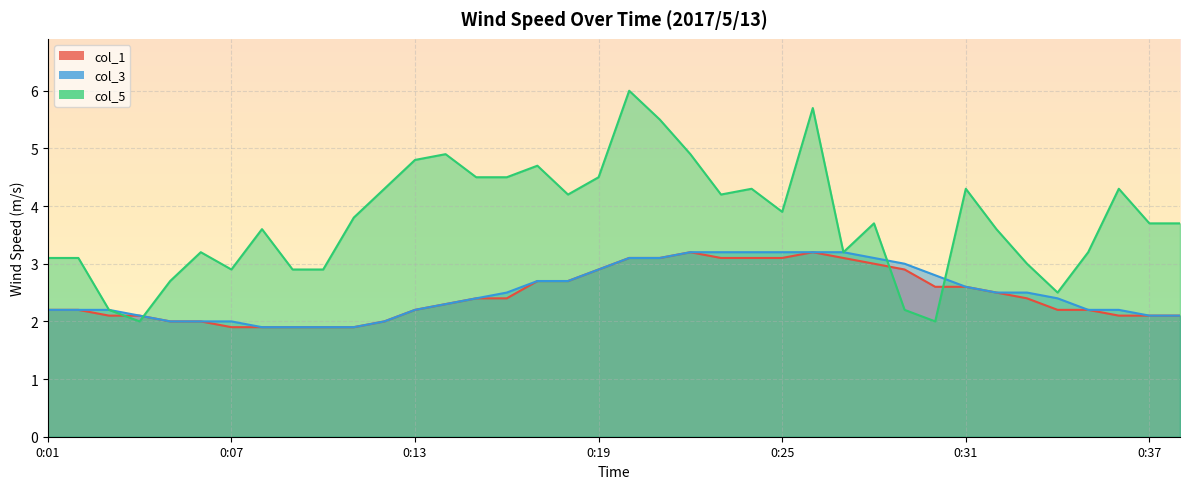

What value does the col_3 series have at 0:07?

2.0